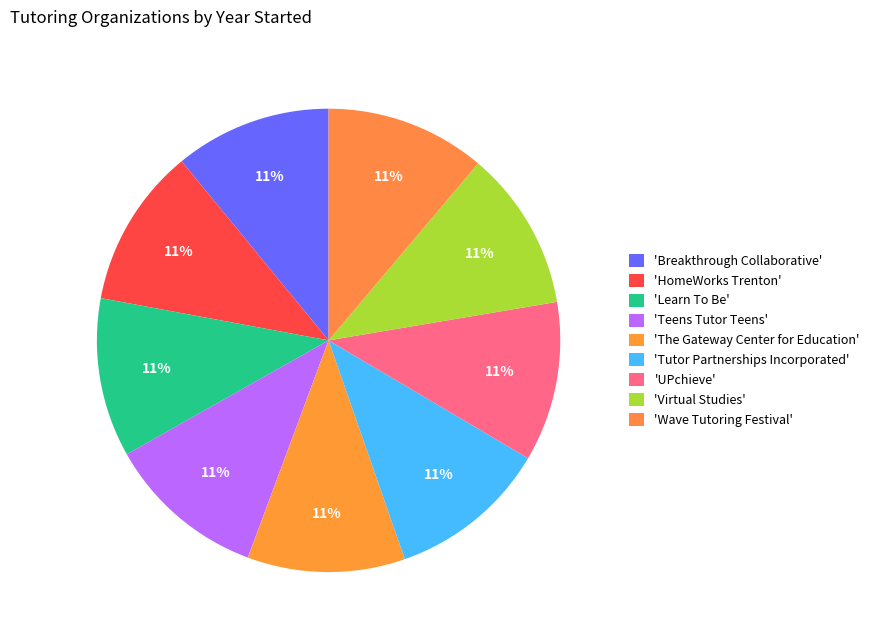

Which slice is the largest?

Virtual Studies